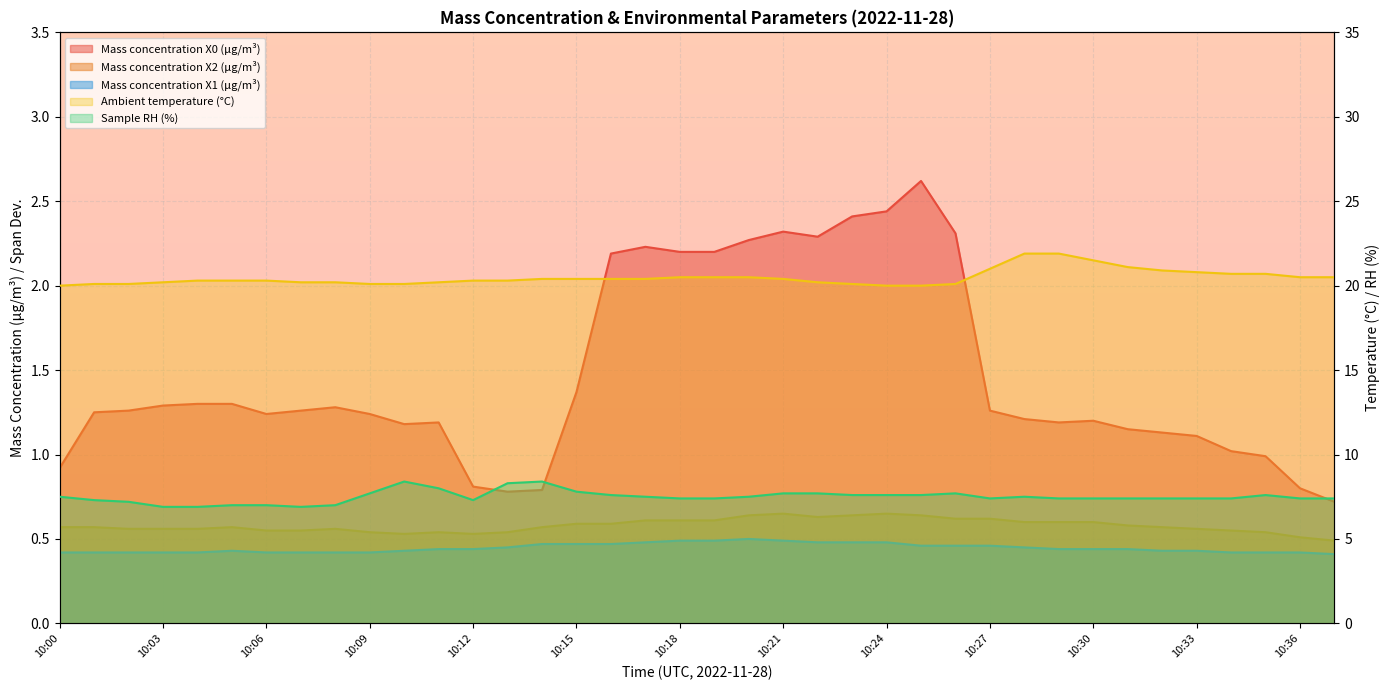

What is the value of the Ambient temperature (°C) point at the 8th from the left?

20.2